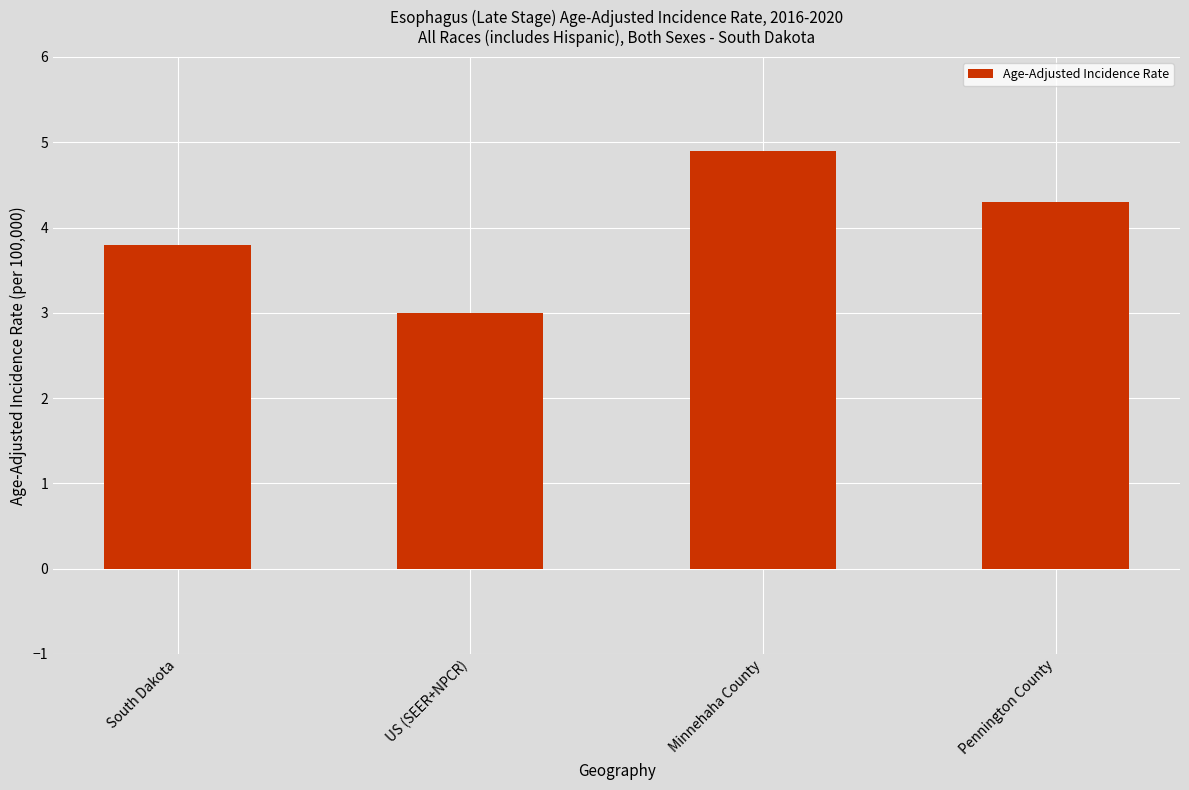

At which label is the value closest to 3?

US (SEER+NPCR)